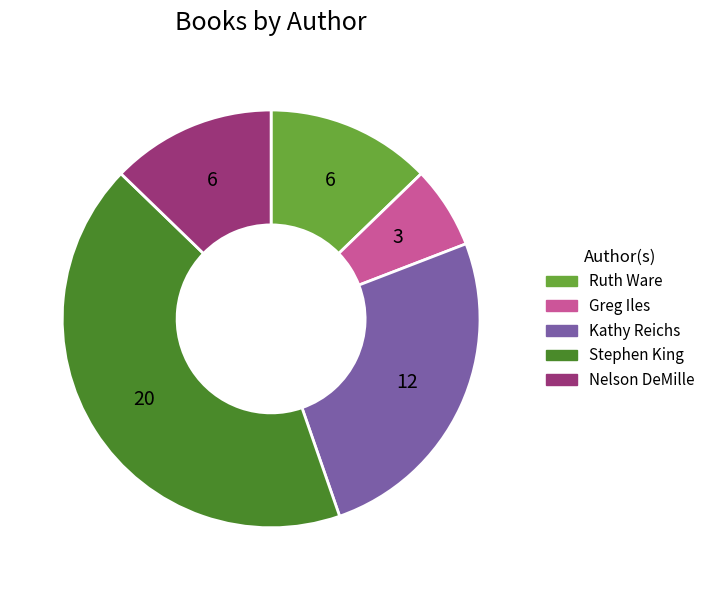

Is there a majority slice in this chart?

No